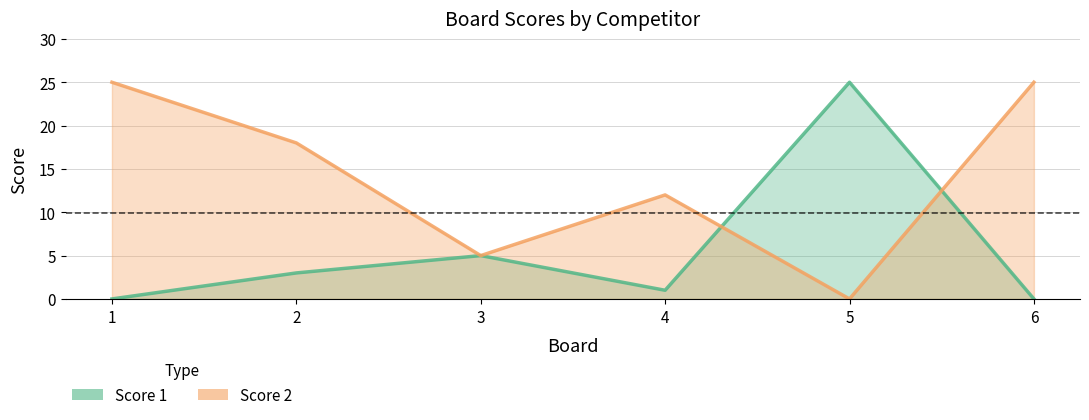

Count the number of categories in the chart.

6